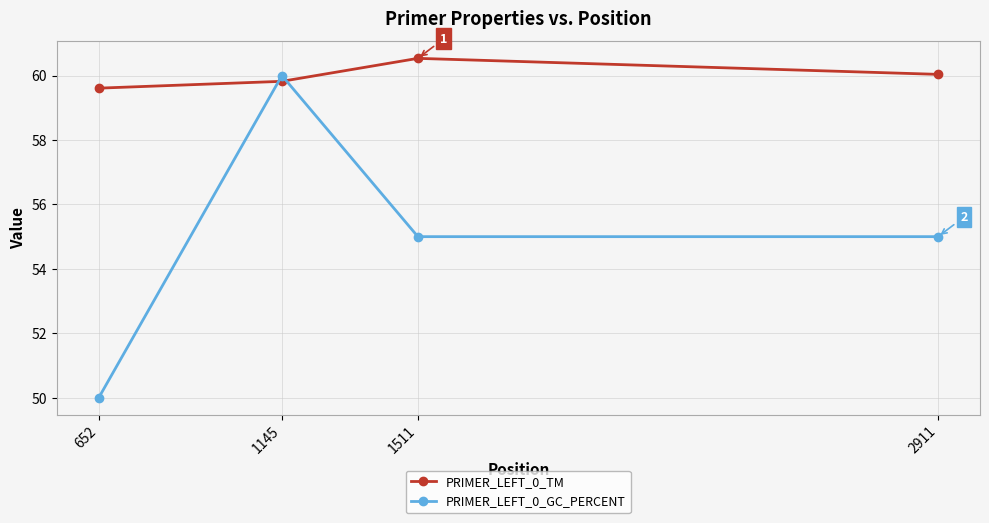

Count the number of data series in this chart.

2